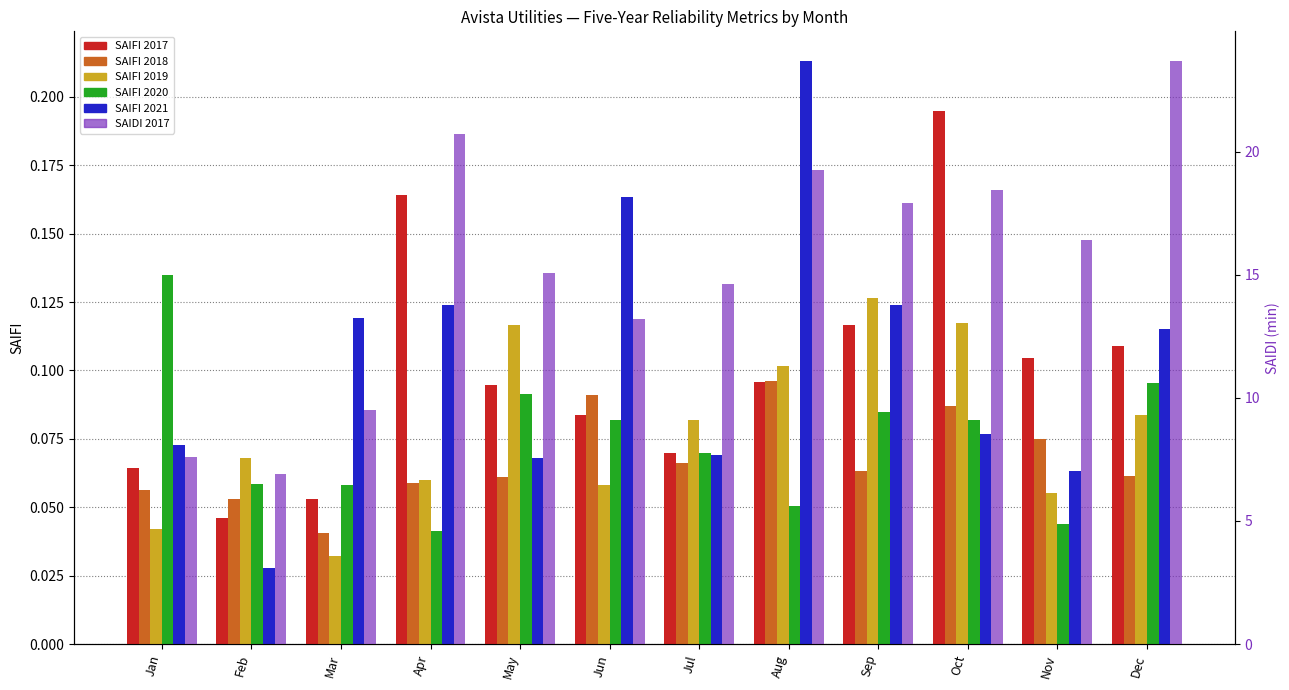

Reading right to left, transcribe all the data shown in this chart.

SAIFI 2017: Dec=0.1	Nov=0.1	Oct=0.2	Sep=0.1	Aug=0.1	Jul=0.1	Jun=0.1	May=0.1	Apr=0.2	Mar=0.1	Feb=0.0	Jan=0.1
SAIFI 2018: Dec=0.1	Nov=0.1	Oct=0.1	Sep=0.1	Aug=0.1	Jul=0.1	Jun=0.1	May=0.1	Apr=0.1	Mar=0.0	Feb=0.1	Jan=0.1
SAIFI 2019: Dec=0.1	Nov=0.1	Oct=0.1	Sep=0.1	Aug=0.1	Jul=0.1	Jun=0.1	May=0.1	Apr=0.1	Mar=0.0	Feb=0.1	Jan=0.0
SAIFI 2020: Dec=0.1	Nov=0.0	Oct=0.1	Sep=0.1	Aug=0.1	Jul=0.1	Jun=0.1	May=0.1	Apr=0.0	Mar=0.1	Feb=0.1	Jan=0.1
SAIFI 2021: Dec=0.1	Nov=0.1	Oct=0.1	Sep=0.1	Aug=0.2	Jul=0.1	Jun=0.2	May=0.1	Apr=0.1	Mar=0.1	Feb=0.0	Jan=0.1
SAIDI 2017: Dec=23.7	Nov=16.4	Oct=18.4	Sep=17.9	Aug=19.2	Jul=14.6	Jun=13.2	May=15.1	Apr=20.7	Mar=9.5	Feb=6.9	Jan=7.6